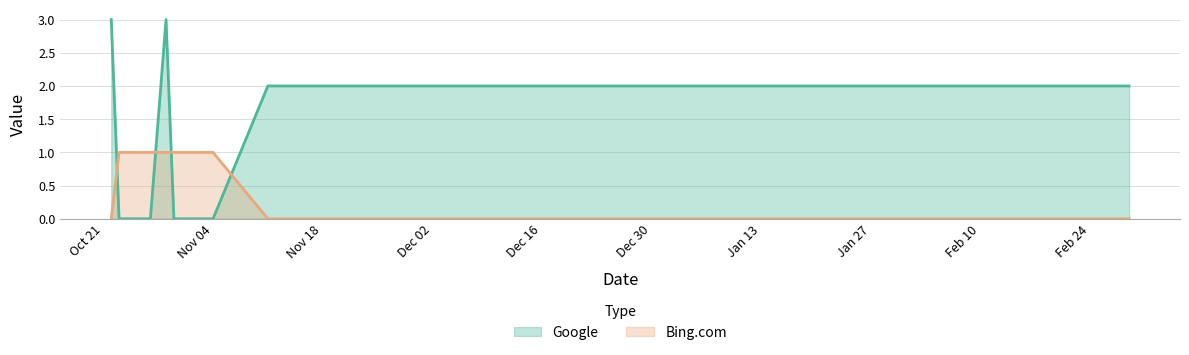

What is the difference between the maximum and minimum values in the Google series?

3